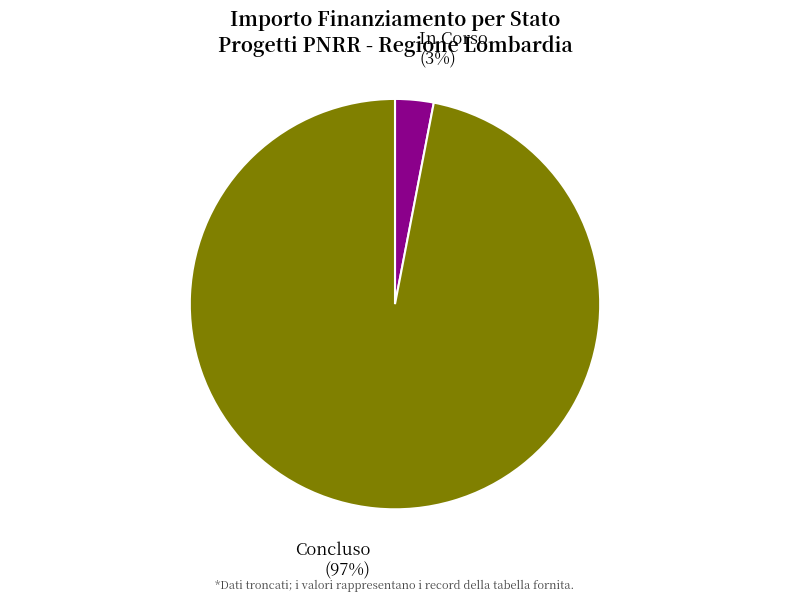

Count the number of slices in the pie.

2